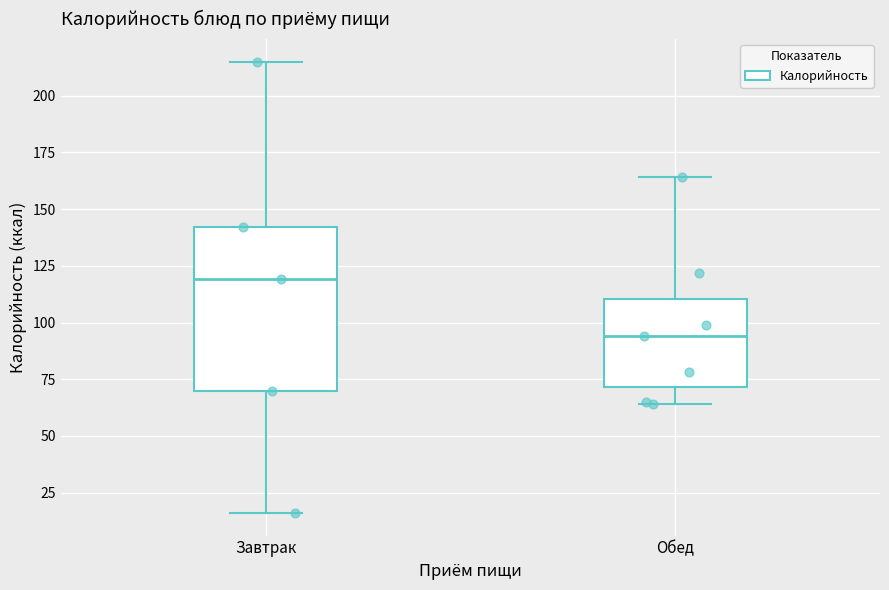

Which box's median line is the highest?

Завтрак